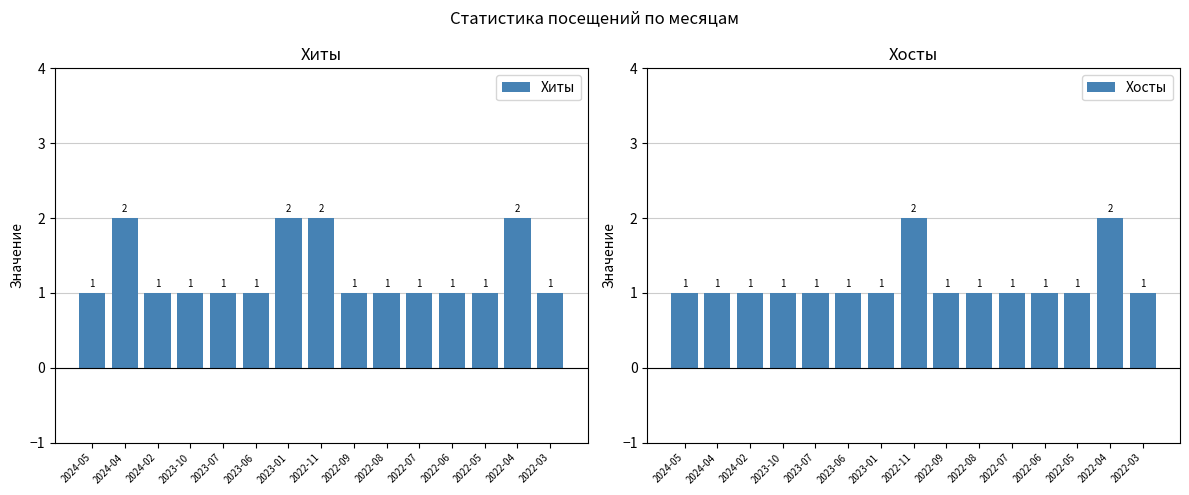

Which series has the largest range (max minus min)?

Хиты